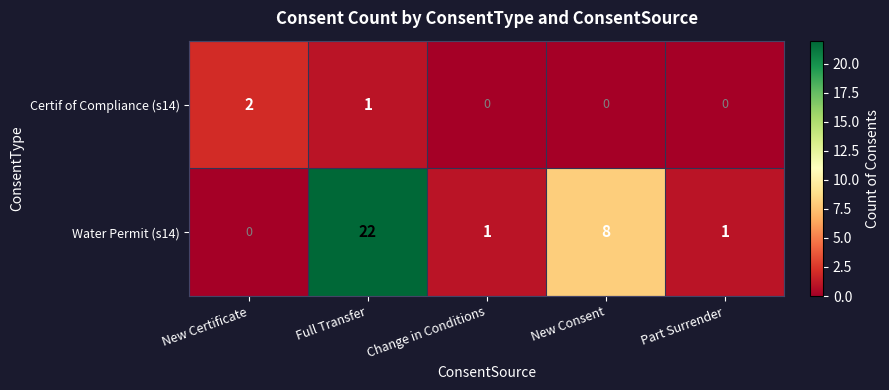

Reading left to right, extract all data points from this chart.

Certif of Compliance (s14): 2	1	0	0	0
Water Permit (s14): 0	22	1	8	1